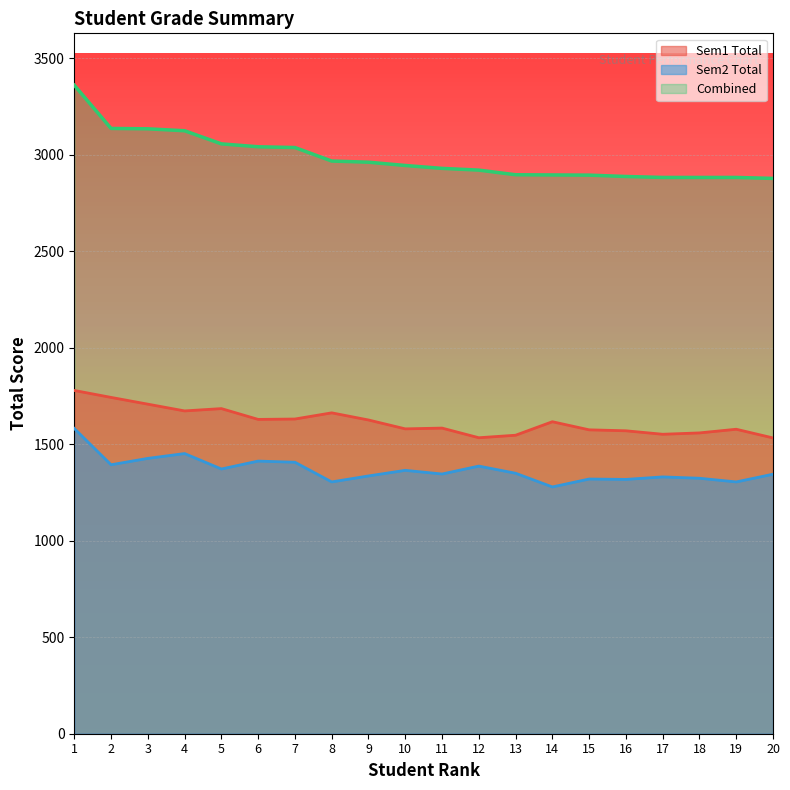

True or false: Combined has more than 1 points higher than both neighbors.

False